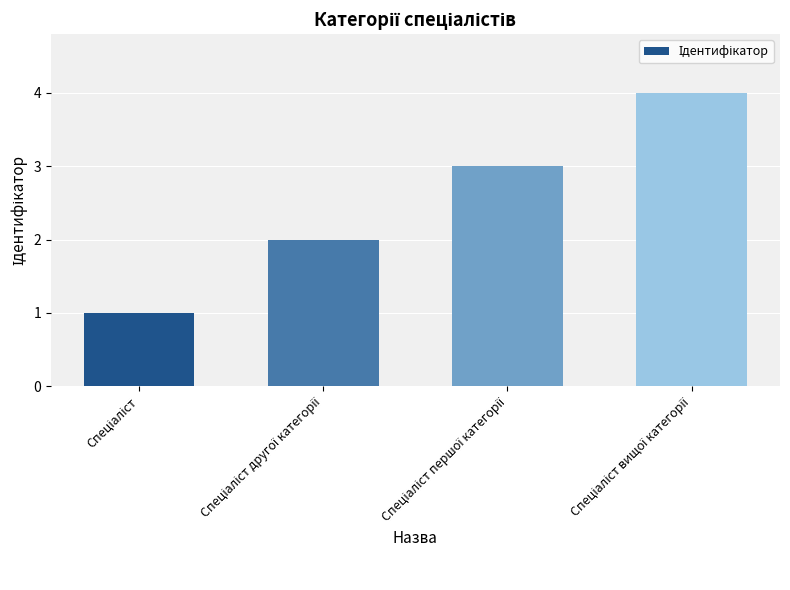

What is the difference between the maximum and minimum values?

3